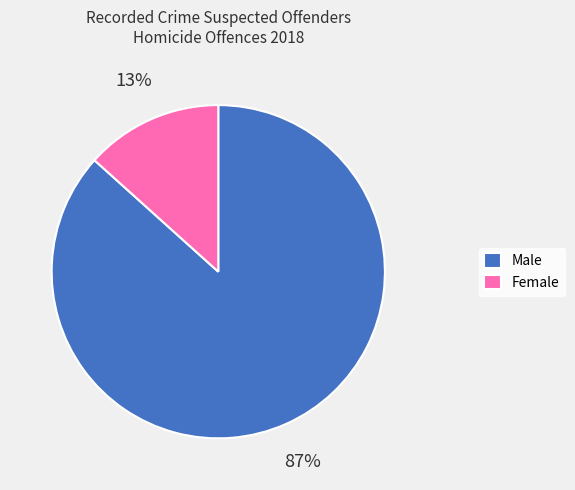

True or false: Female accounts for 13% of the total.

True